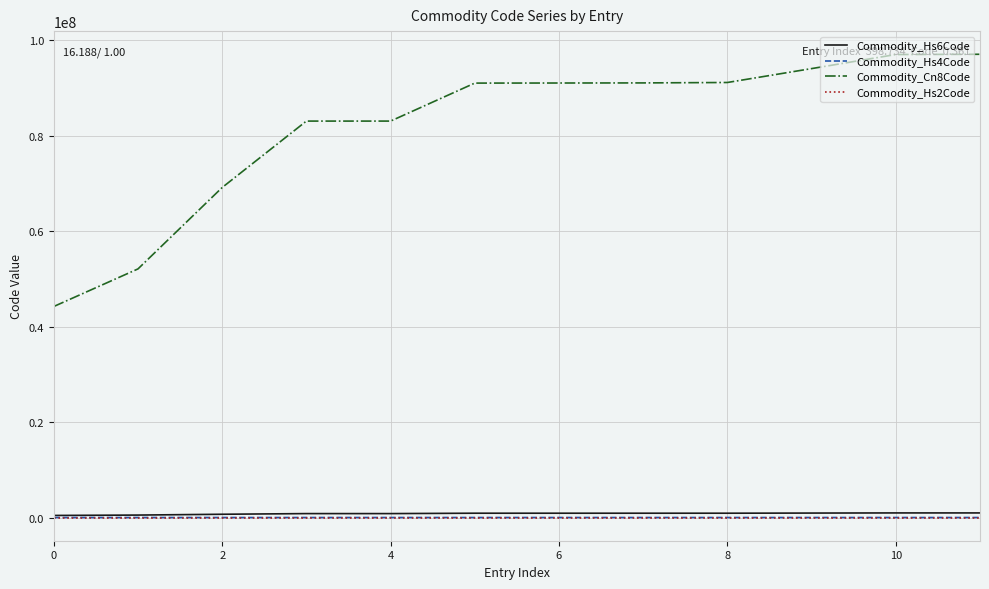

True or false: Commodity_Hs4Code and Commodity_Cn8Code cross at least once.

False